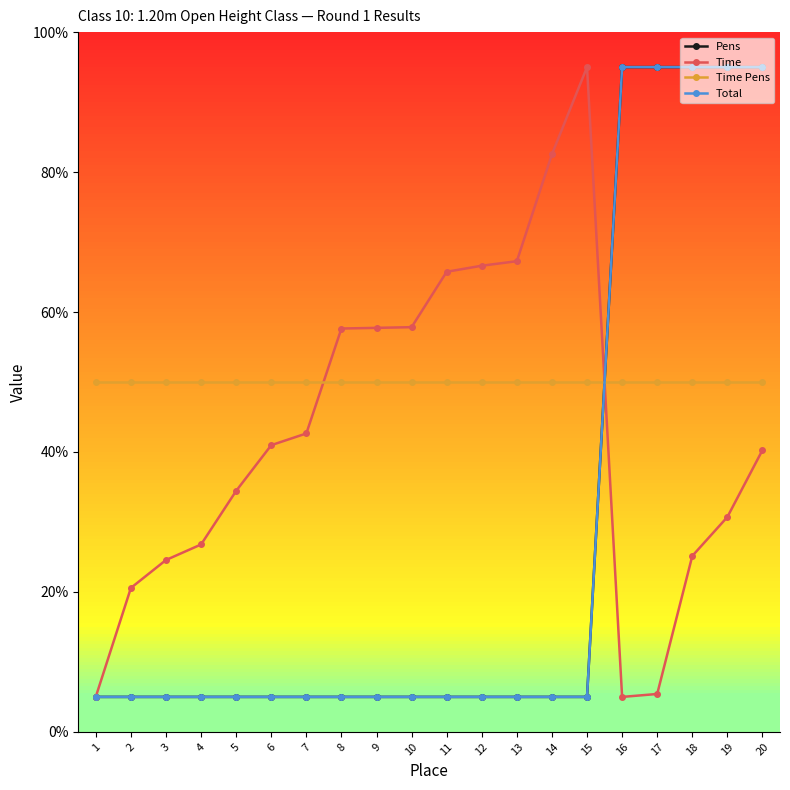

What is the total value across all series at 18?

265.1